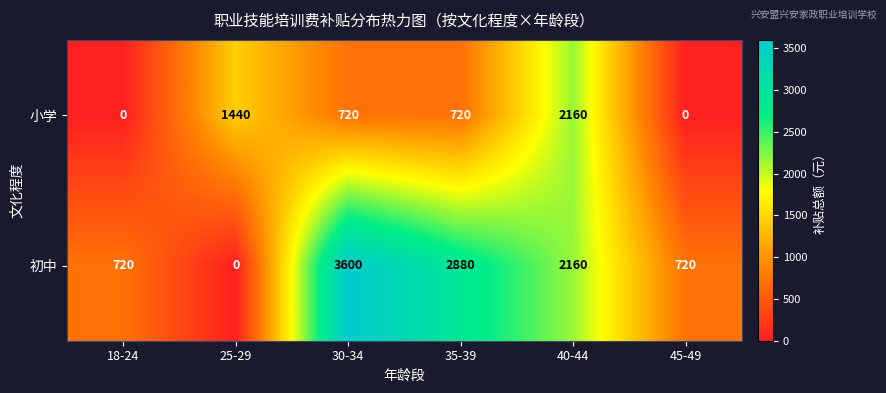

Reading left to right, extract all data points from this chart.

小学: 18-24=0	25-29=1440	30-34=720	35-39=720	40-44=2160	45-49=0
初中: 18-24=720	25-29=0	30-34=3600	35-39=2880	40-44=2160	45-49=720